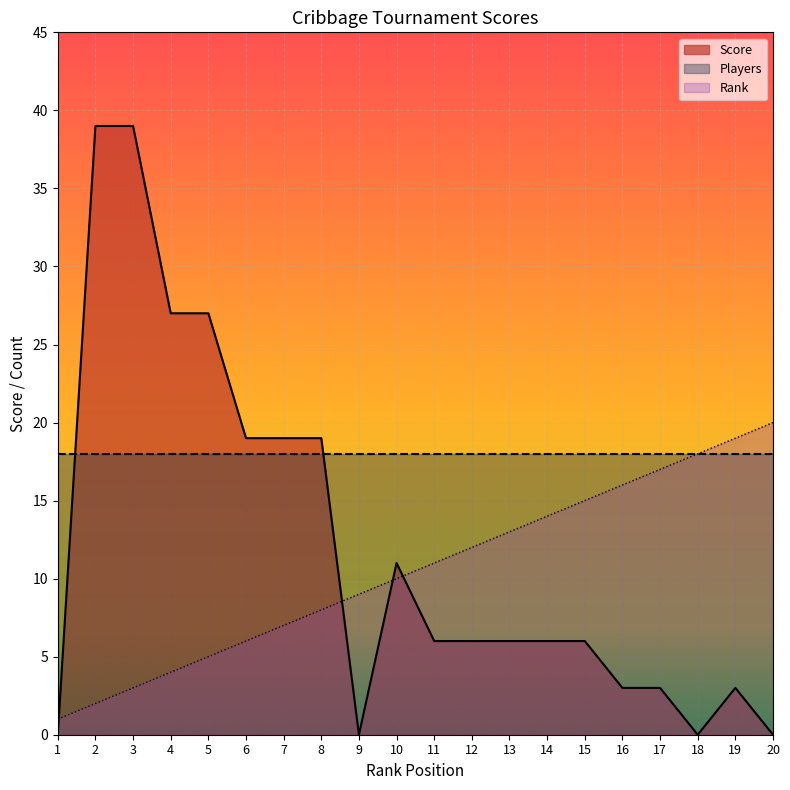

What is the difference between the Score values at 9 and 13?

6